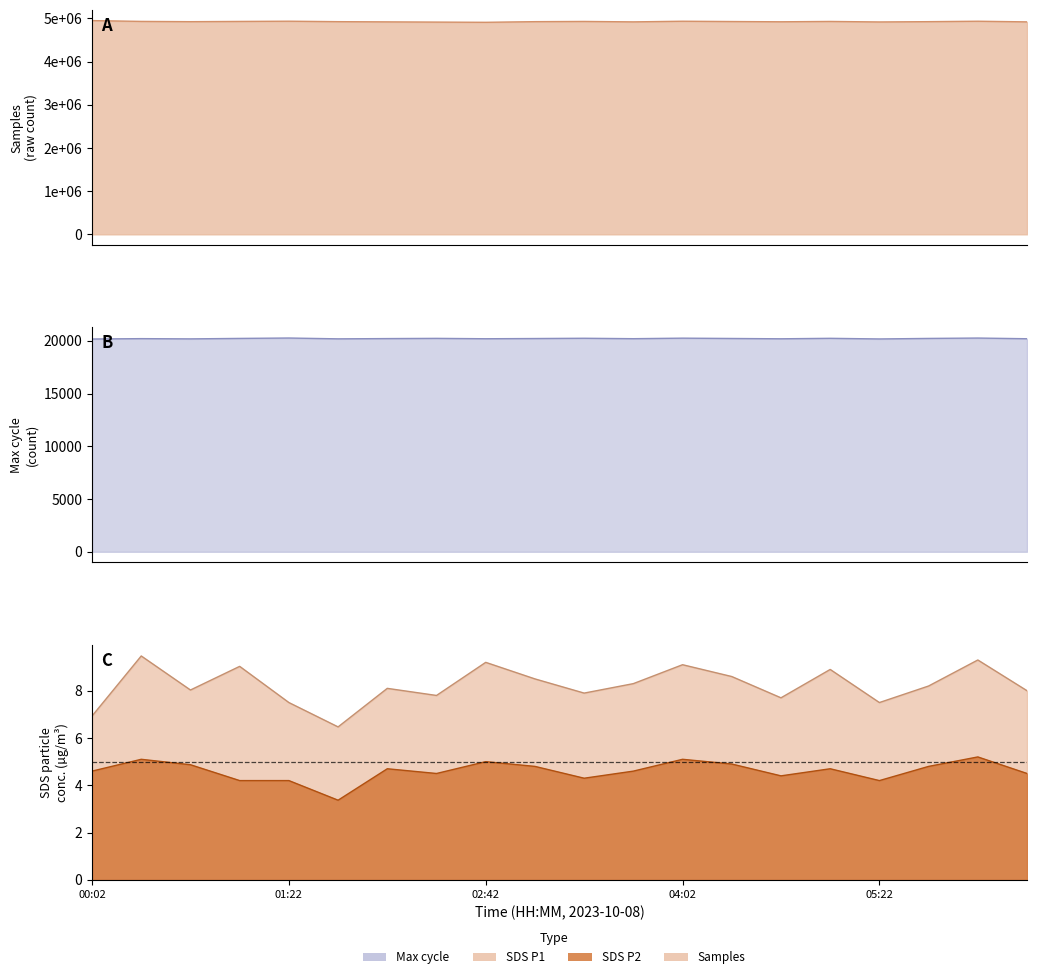

What is the smallest value displayed?

3.4